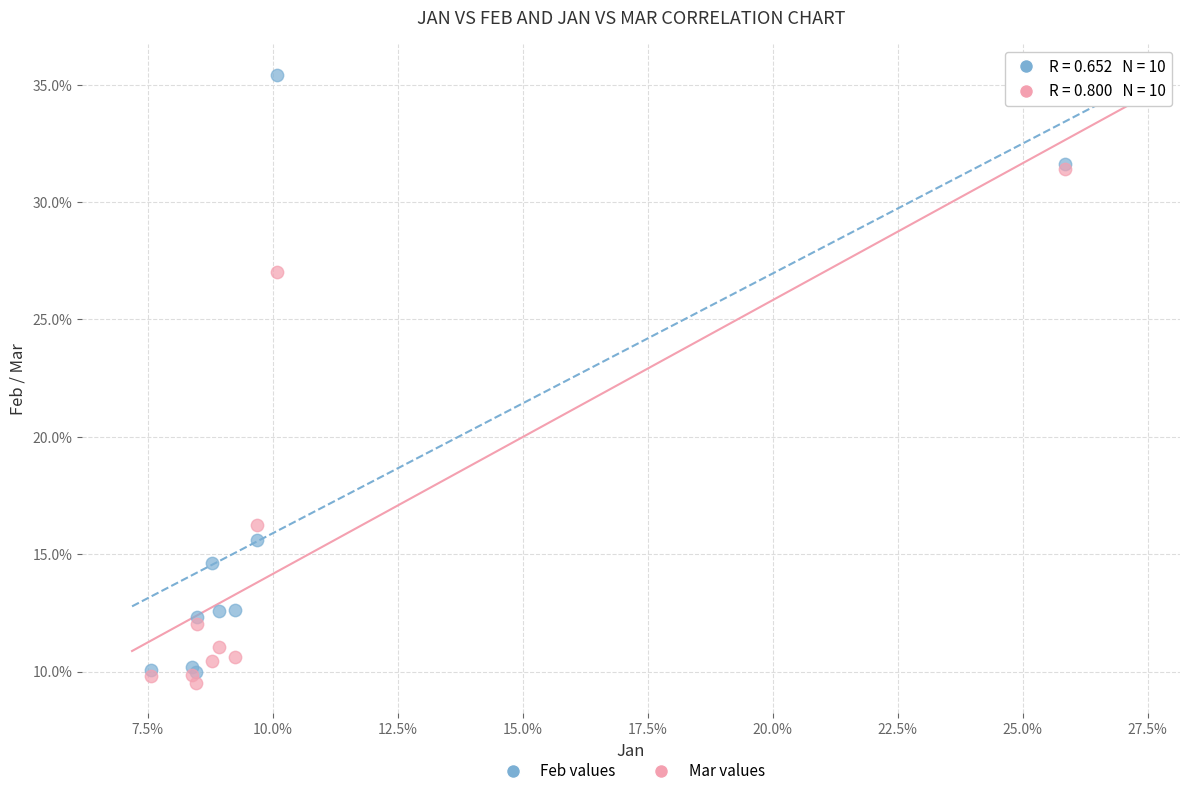

What are all the series names shown in the legend?

Feb values, Mar values